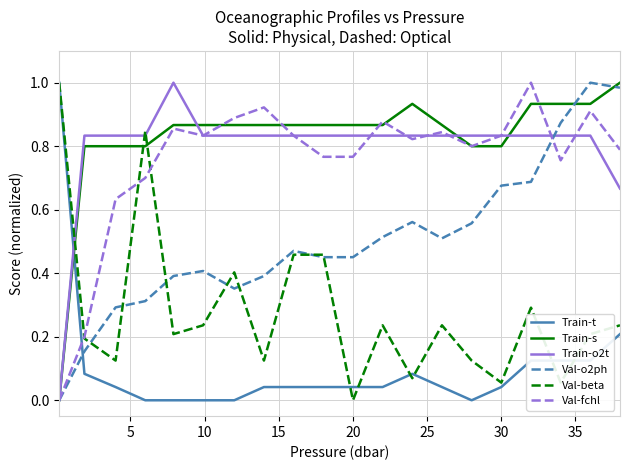

At how many categories does at least one series exceed 0?

20